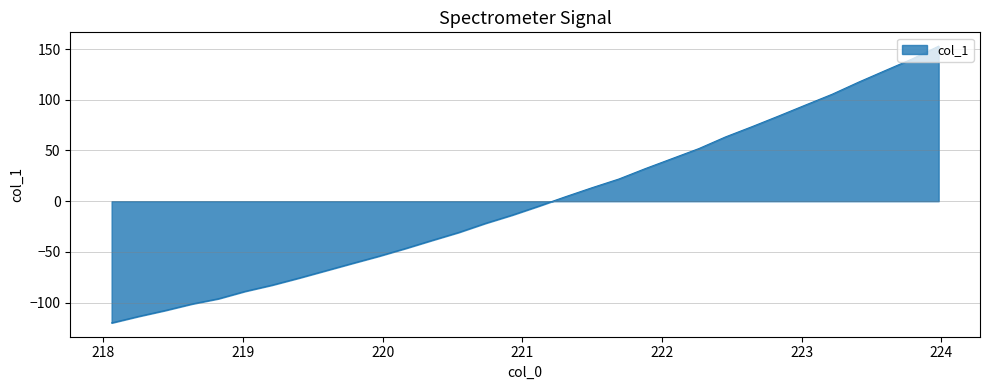

Reading left to right, transcribe all the data shown in this chart.

-119.9	-113.6	-107.7	-101.3	-96.1	-88.8	-82.7	-75.8	-68.6	-61.3	-54.2	-46.6	-38.6	-30.7	-21.8	-13.7	-4.8	4.4	13.3	21.9	32.2	42.0	51.9	63.4	73.5	84.1	94.8	105.4	117.4	128.9	140.2	152.8